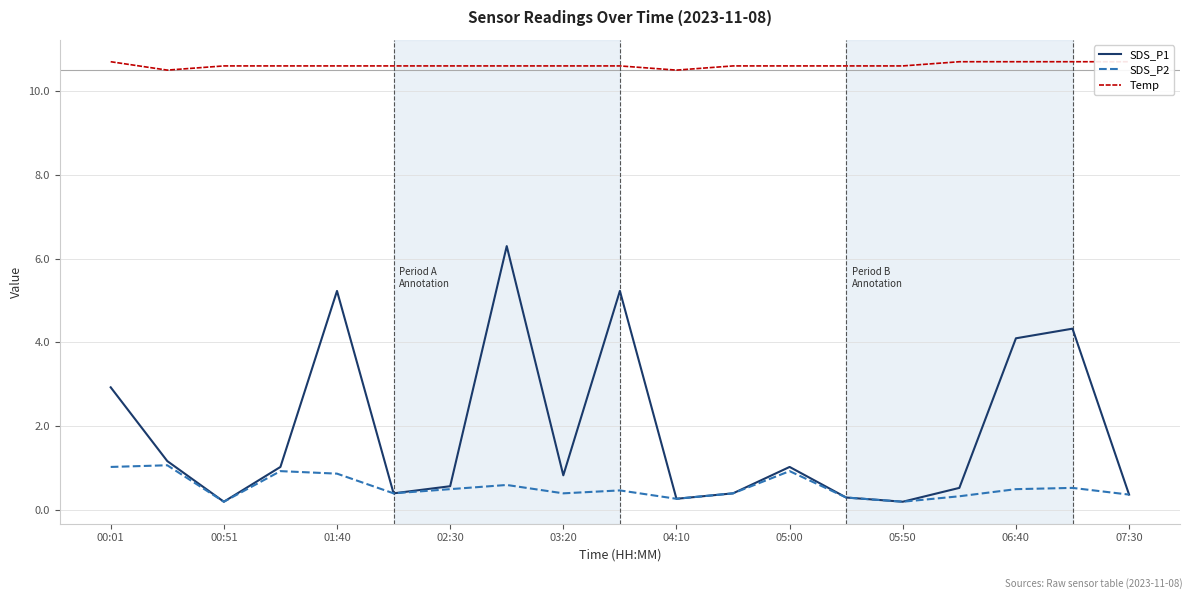

The SDS_P1 series shows 2.9 at 00:01. True or false?

True